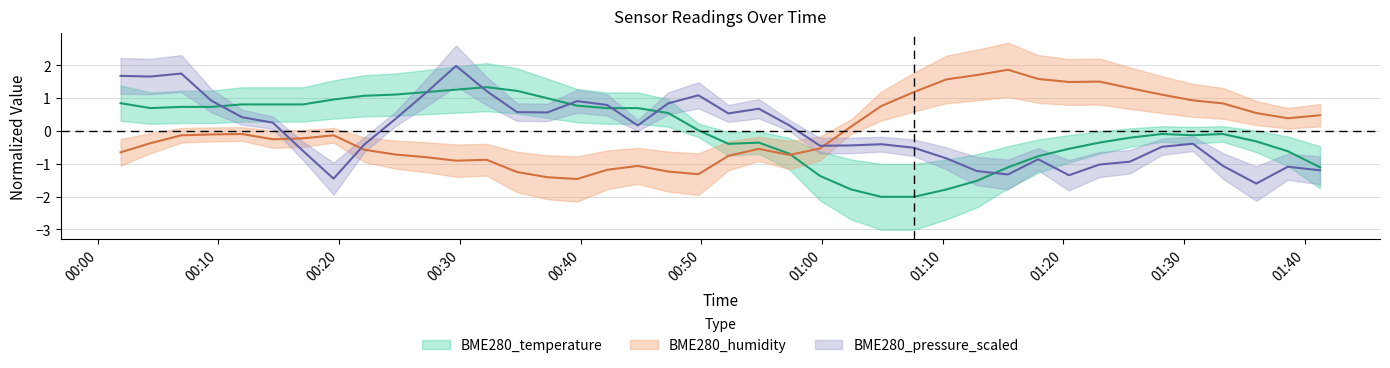

At which label does BME280_humidity first exceed 0?

2023/06/17 01:02:25